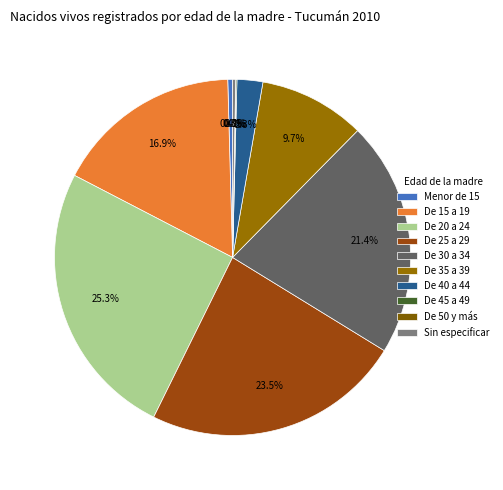

True or false: De 35 a 39 accounts for 19% of the total.

False